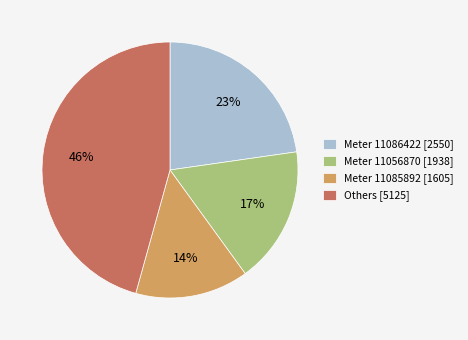

How many slices are in this pie chart?

4